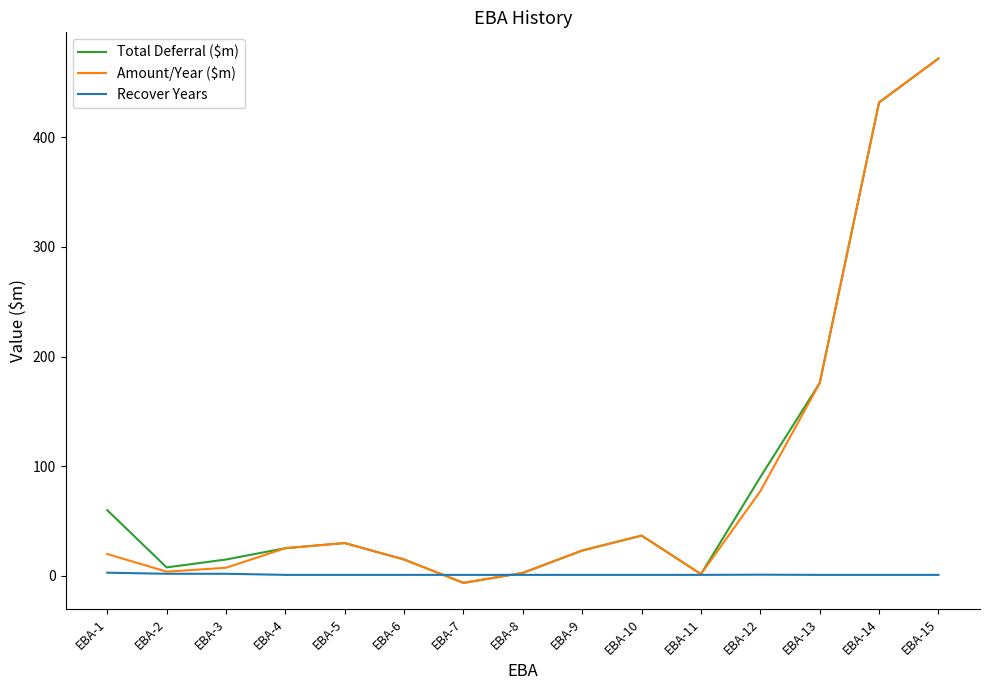

Read the Recover Years value at EBA-3.

2.0